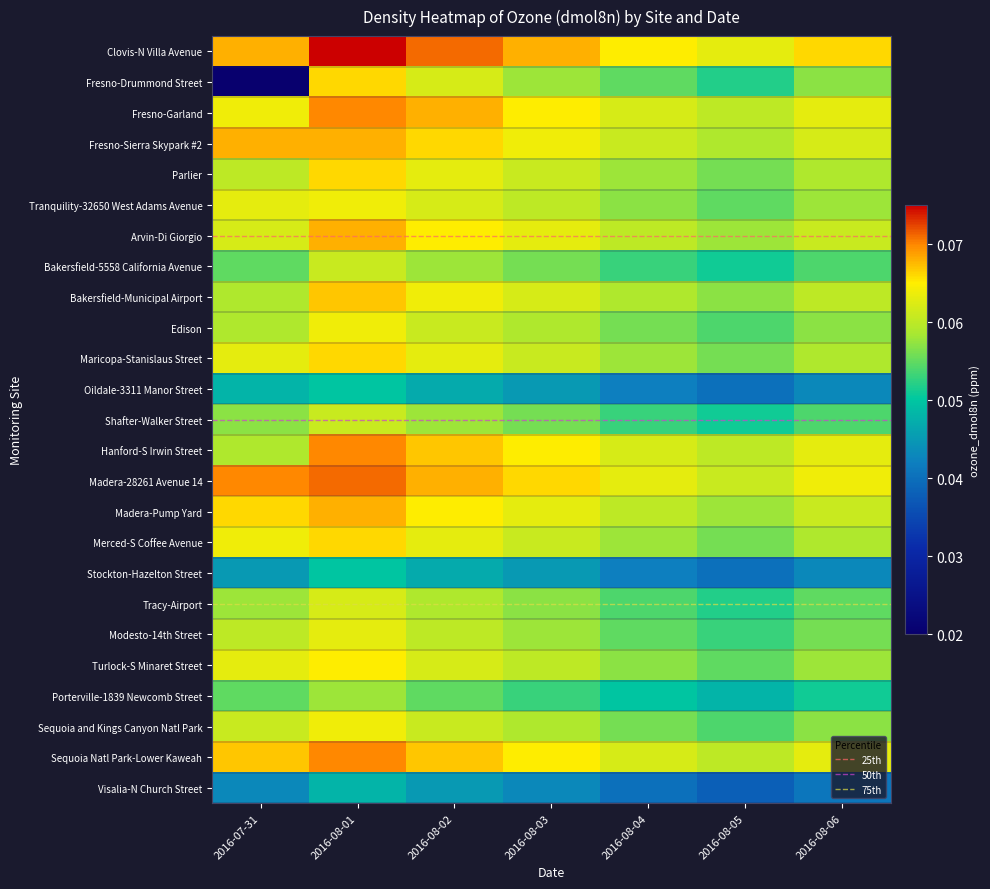

Which label corresponds to the smallest value in the chart?

2016-07-31